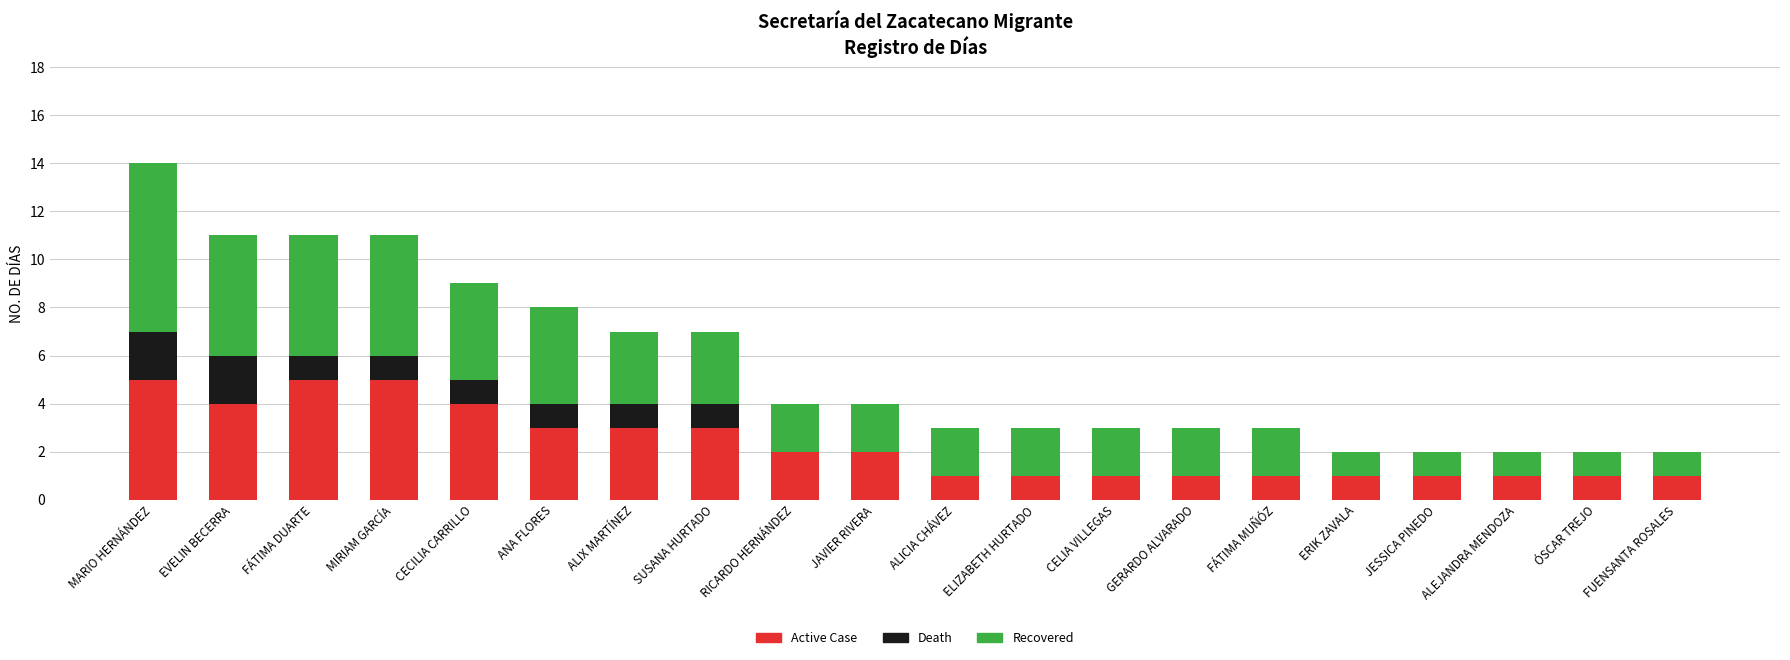

At which category is the sum across all series the highest?

MARIO HERNÁNDEZ